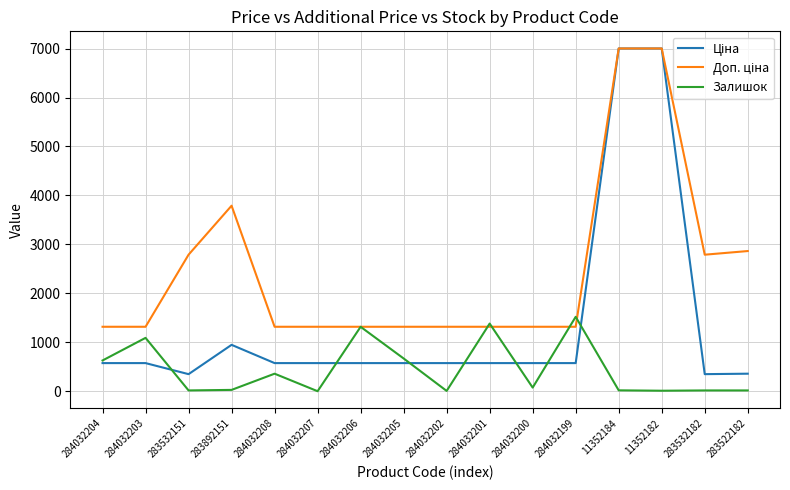

What is the difference between the highest and lowest values at 284032207?

1316.7